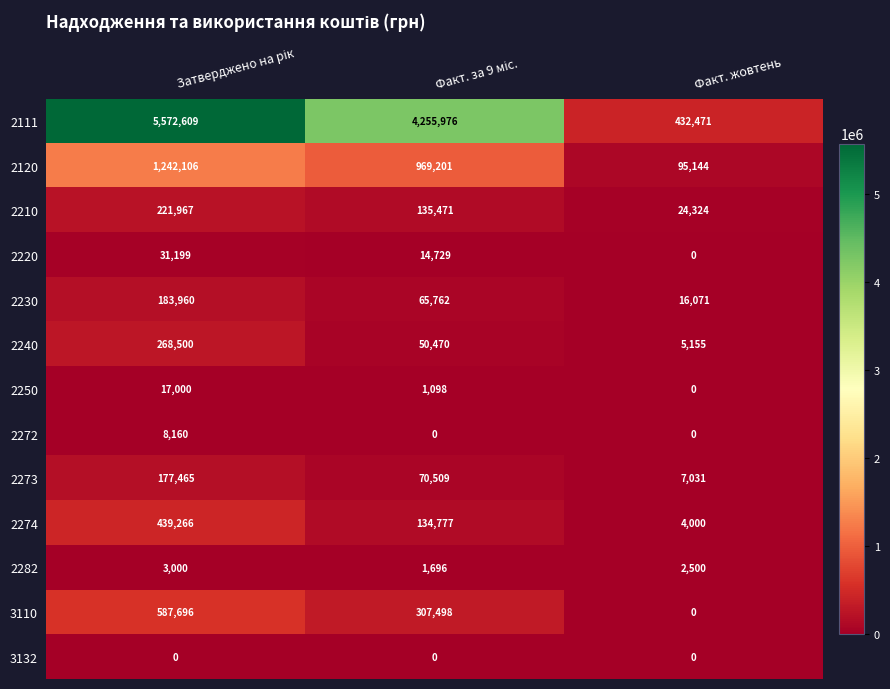

What is the approximate value of 2282 at Факт. жовтень, to the nearest 50?

2500